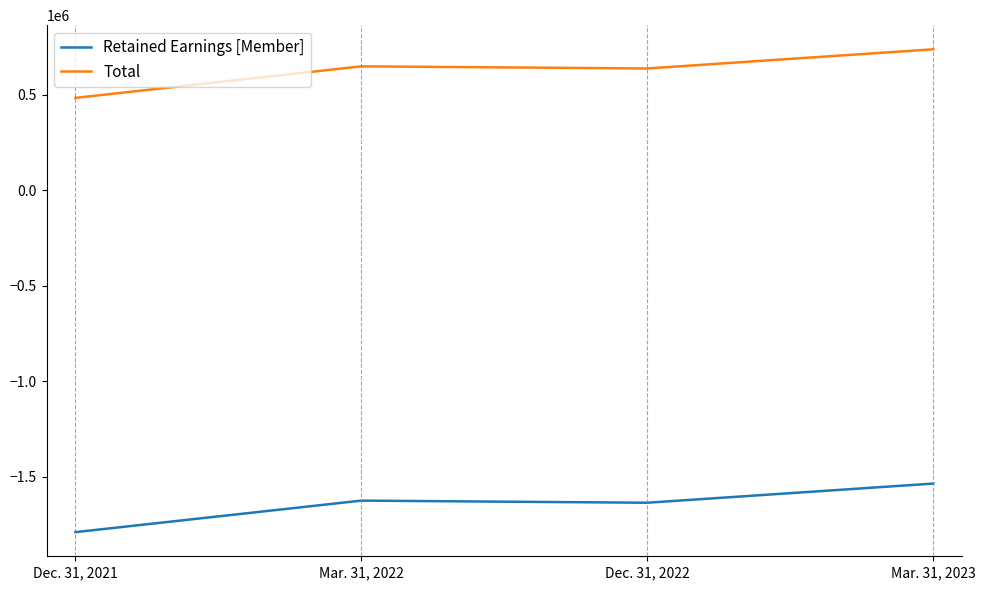

Does the chart have visible grid lines?

No